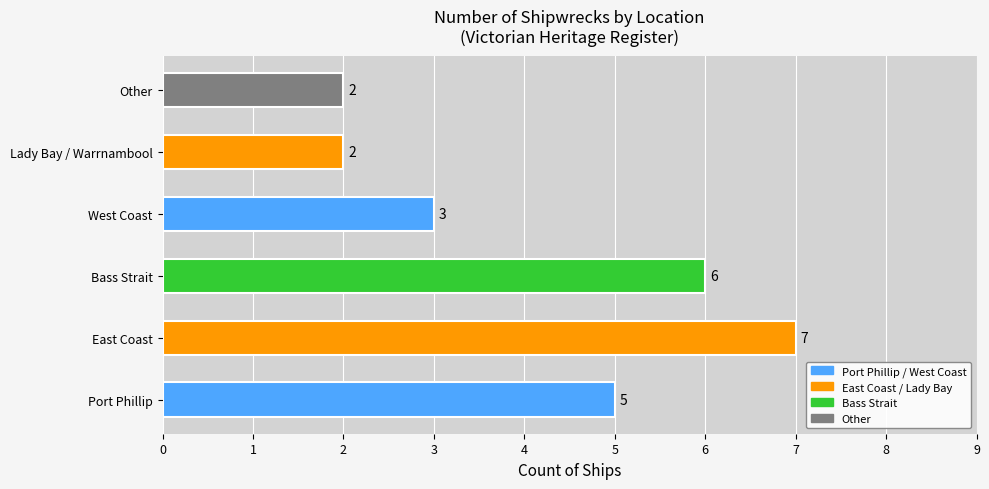

Reading bottom to top, list all the values displayed in this chart.

Port Phillip=5	East Coast=7	Bass Strait=6	West Coast=3	Lady Bay / Warrnambool=2	Other=2